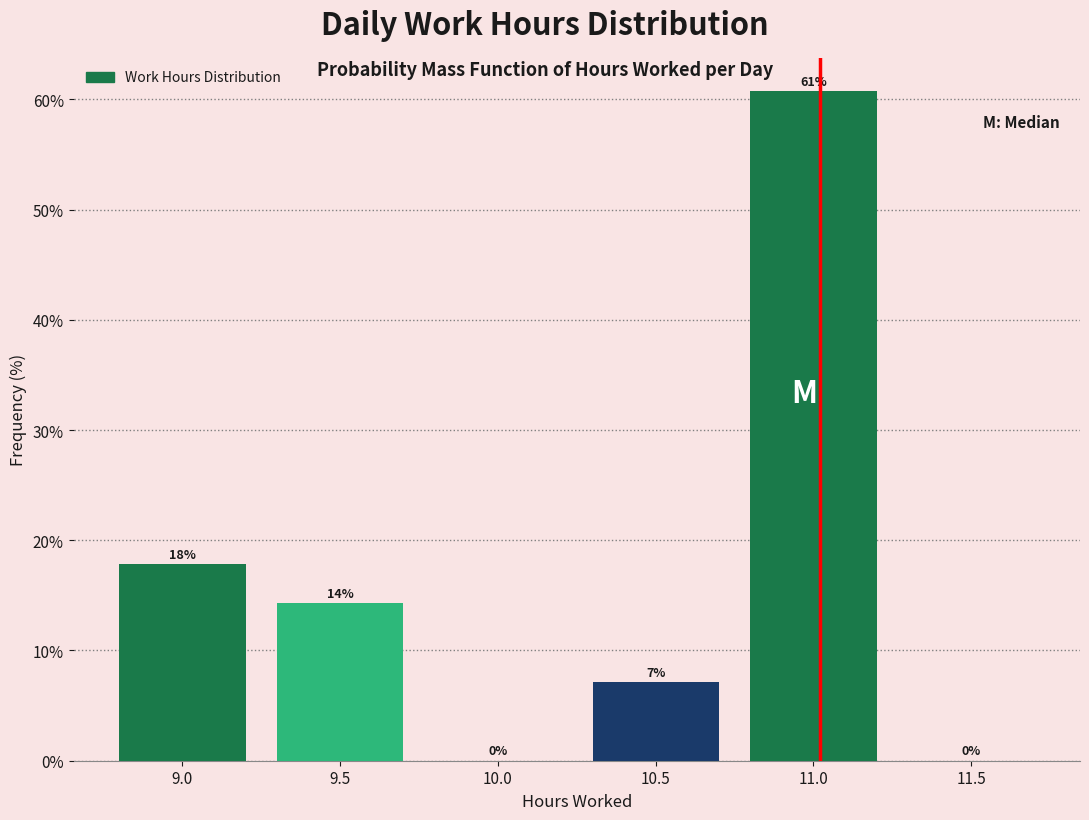

Which has a higher value, 9.5 or 9.0?

9.0